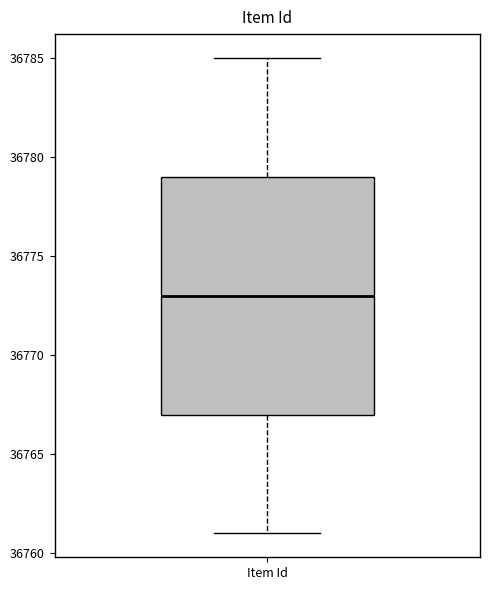

Transcribe this box plot: give where the median line is, the range the box spans, and where the two whiskers end, as read against the y-axis. The values are not printed on the chart, so give them approximately, as read against the axis.

median 36773, box 36767 to 36779, whiskers 36761 to 36785